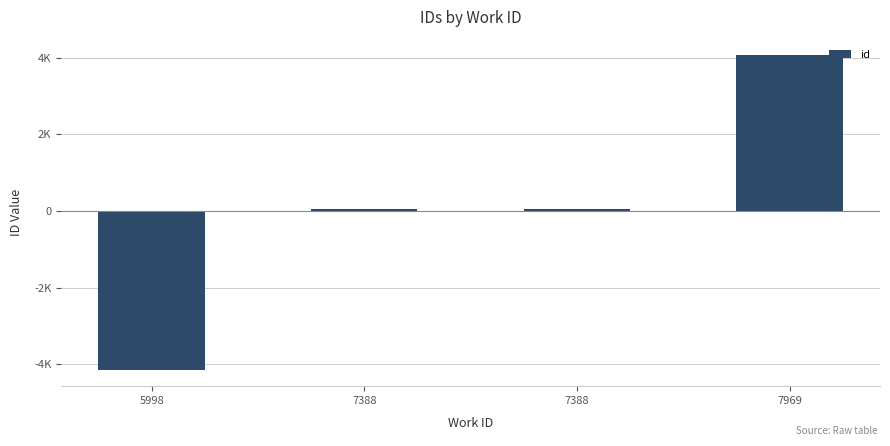

What is the change in value from 5998 to 7388?

+4212.0